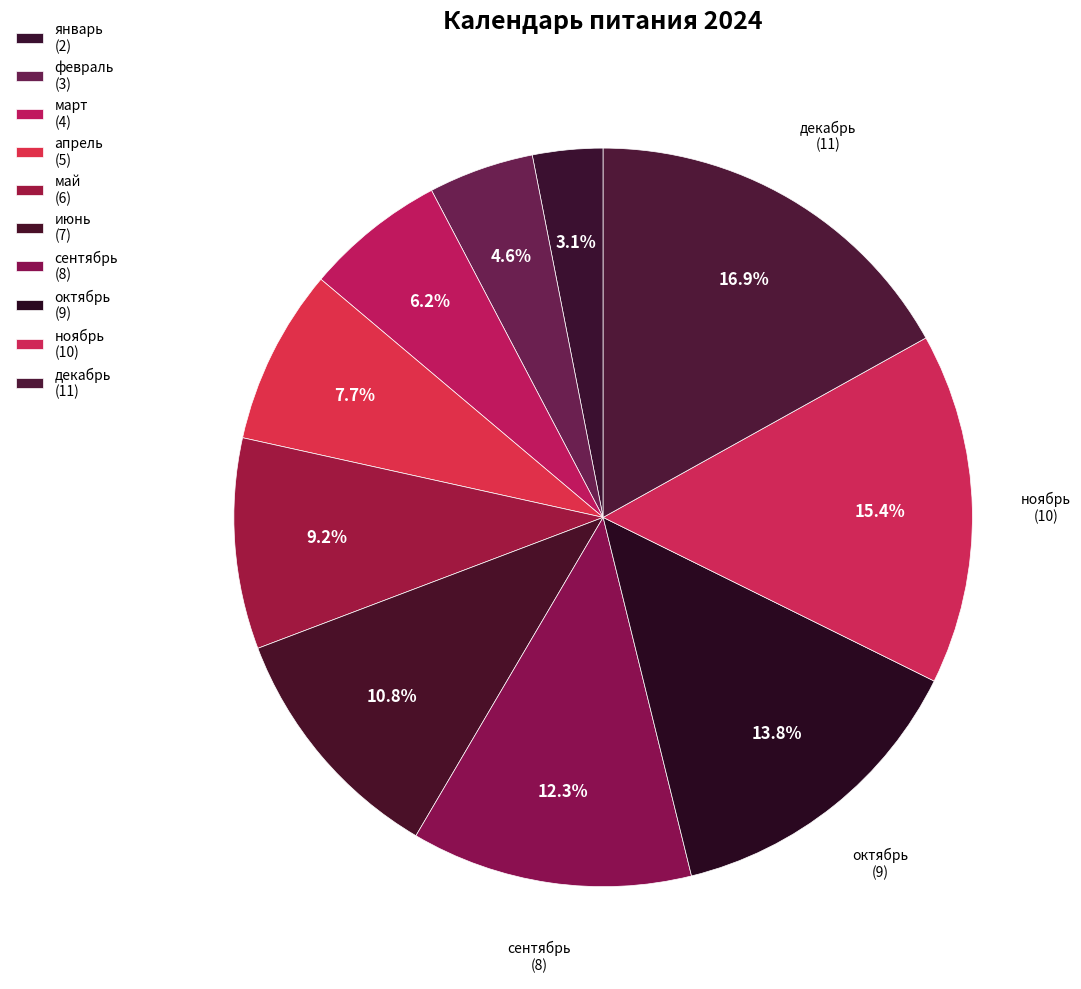

What percentage is the октябрь slice, to the nearest percent?

14%